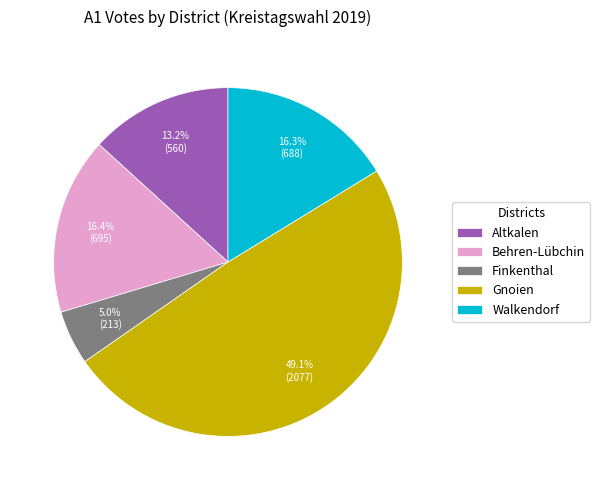

Combined, what portion of the pie is Gnoien and Altkalen?

62.3%